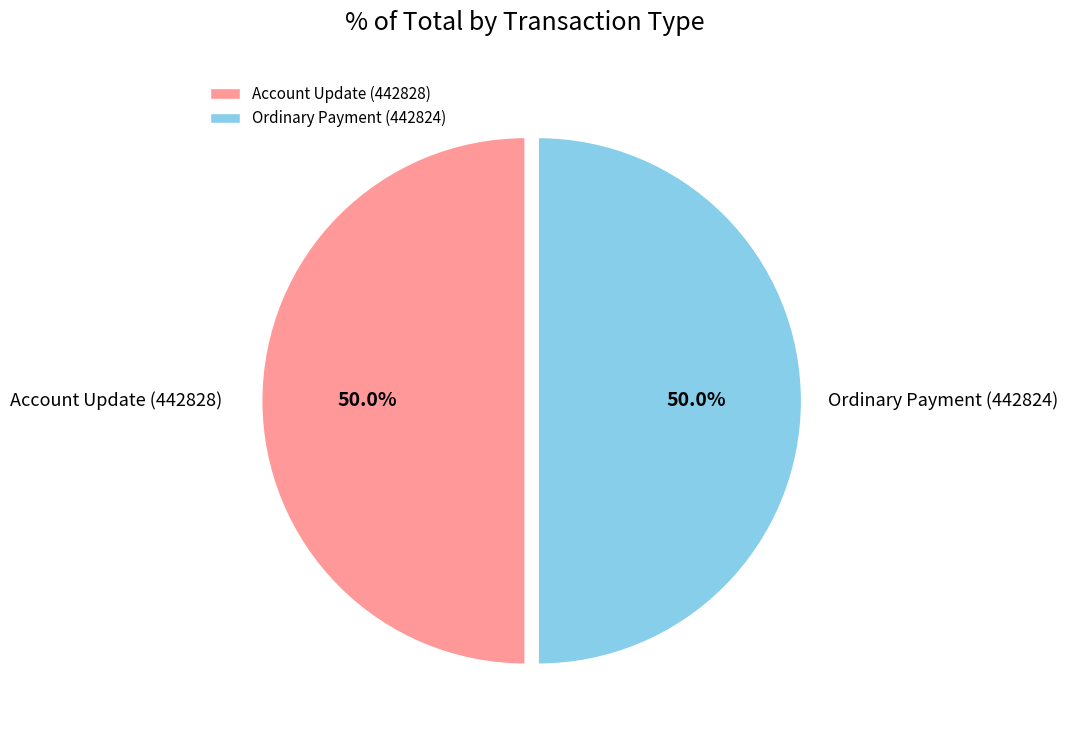

To the nearest percent, what portion does Ordinary Payment represent?

50%